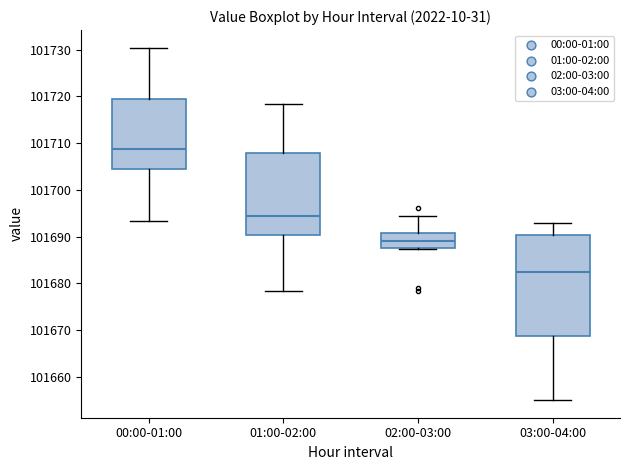

Reading left to right, transcribe this box plot: for each box, give where its median line is, the range the box spans, and where its two whiskers end, as read against the y-axis. The values are not printed on the chart, so give them approximately, as read against the axis.

00:00-01:00: median 101709, box 101704 to 101720, whiskers 101693 to 101730
01:00-02:00: median 101694, box 101690 to 101708, whiskers 101678 to 101718
02:00-03:00: median 101689, box 101688 to 101691, whiskers 101687 to 101694
03:00-04:00: median 101682, box 101669 to 101690, whiskers 101655 to 101693